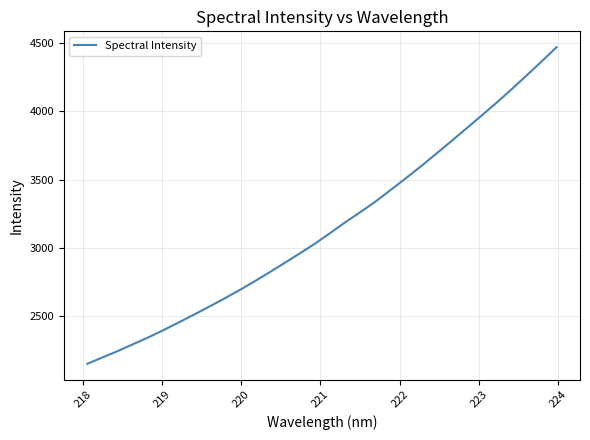

What is the maximum value shown in the chart?

4471.3